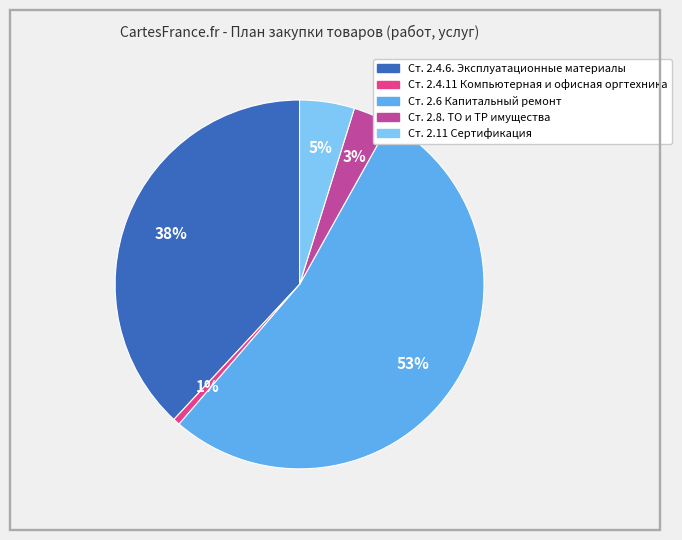

Which category accounts for the majority?

Ст. 2.6 Капитальный ремонт